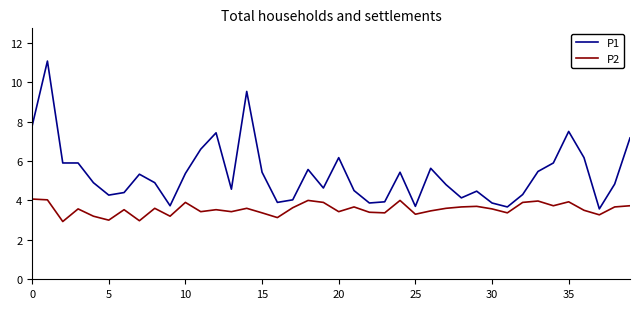

List the series in order of their overall mean, lowest first.

P2, P1